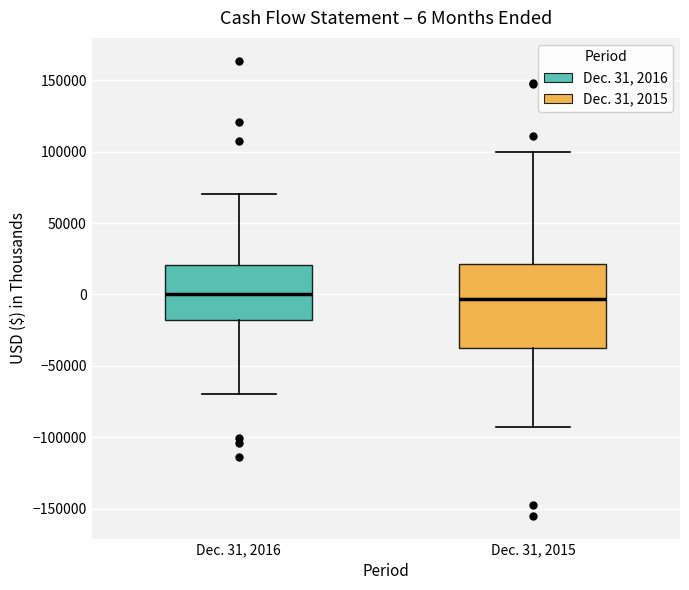

Which box is the tallest, from its lower edge to its upper edge?

Dec. 31, 2015